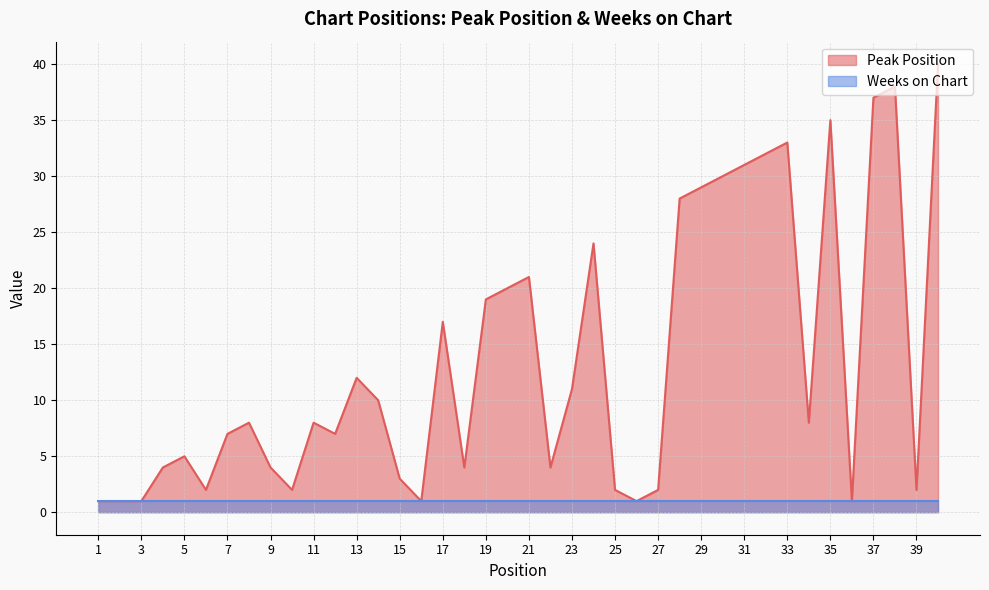

Reading left to right, transcribe all the data shown in this chart.

1	1	1	4	5	2	7	8	4	2	8	7	12	10	3	1	17	4	19	20	21	4	11	24	2	1	2	28	29	30	31	32	33	8	35	1	37	38	2	40